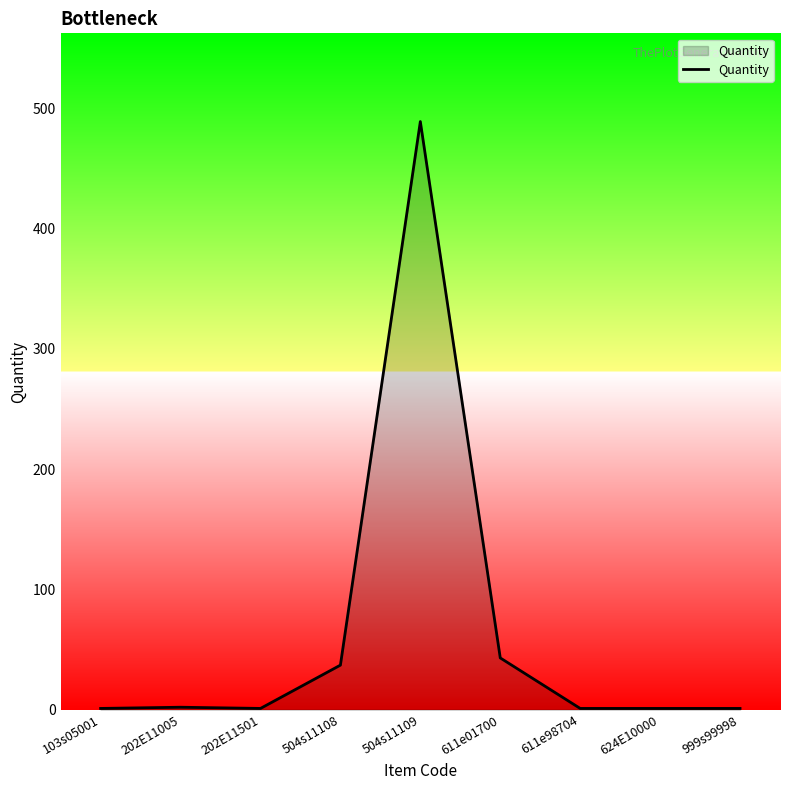

What is the ratio of the value at 504s11109 to the value at 504s11108?

13.2